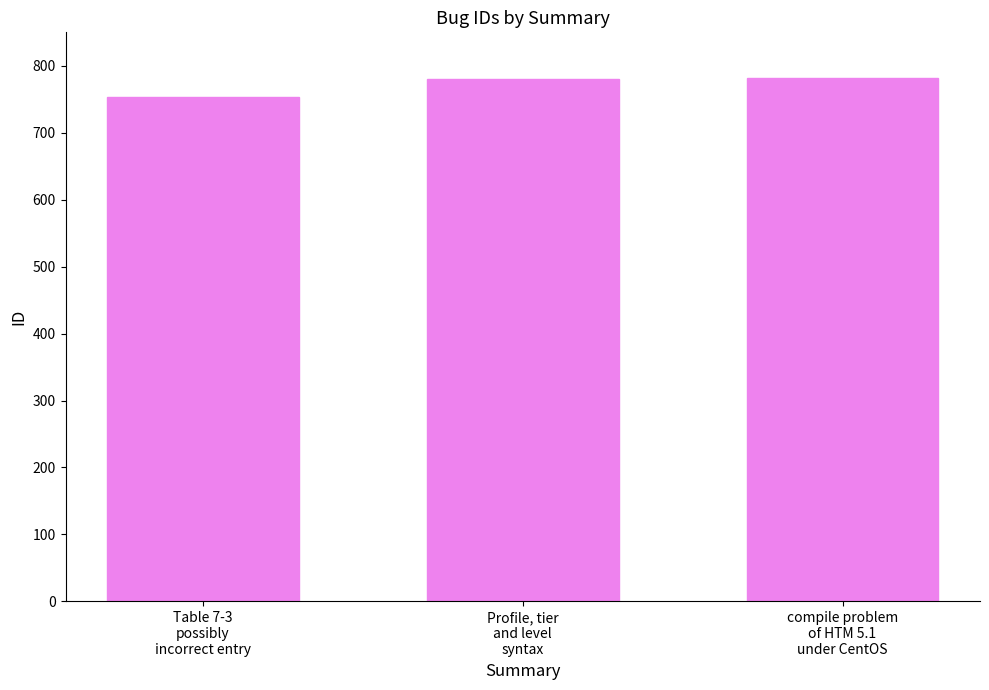

Are the bars horizontal?

No